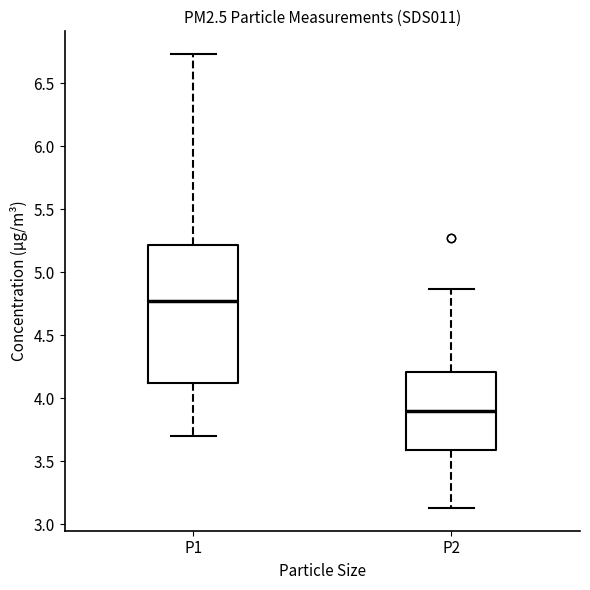

Which box's median line is the lowest?

P2